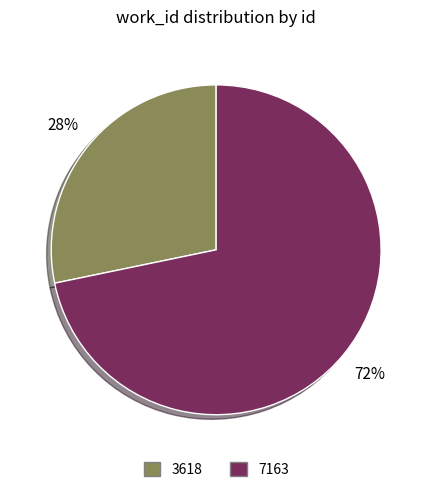

Is the sum of 3618 and 7163 greater than half?

Yes